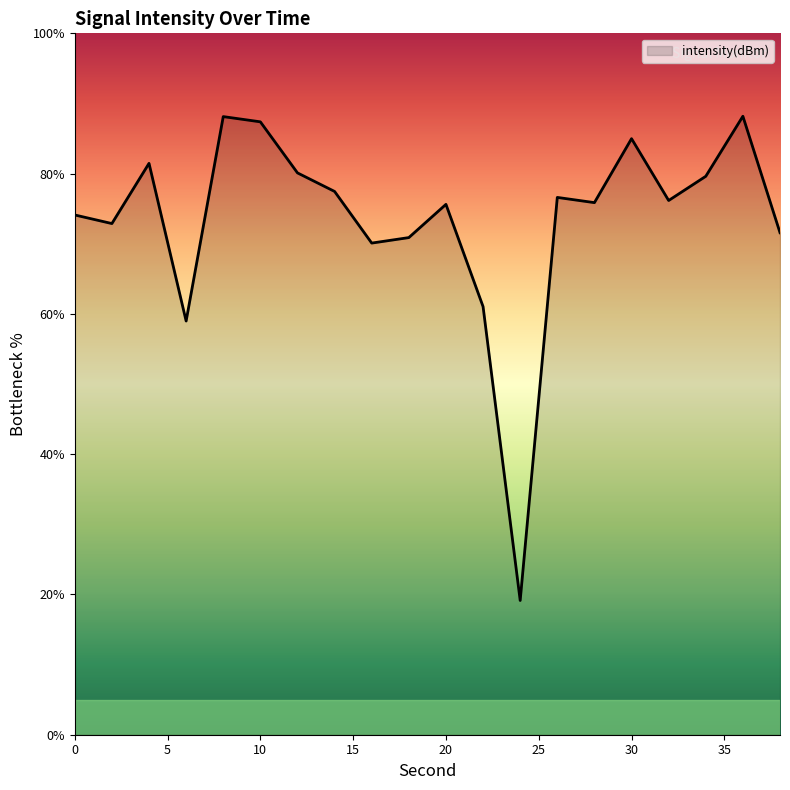

True or false: the data has more than 1 interior local peaks.

True